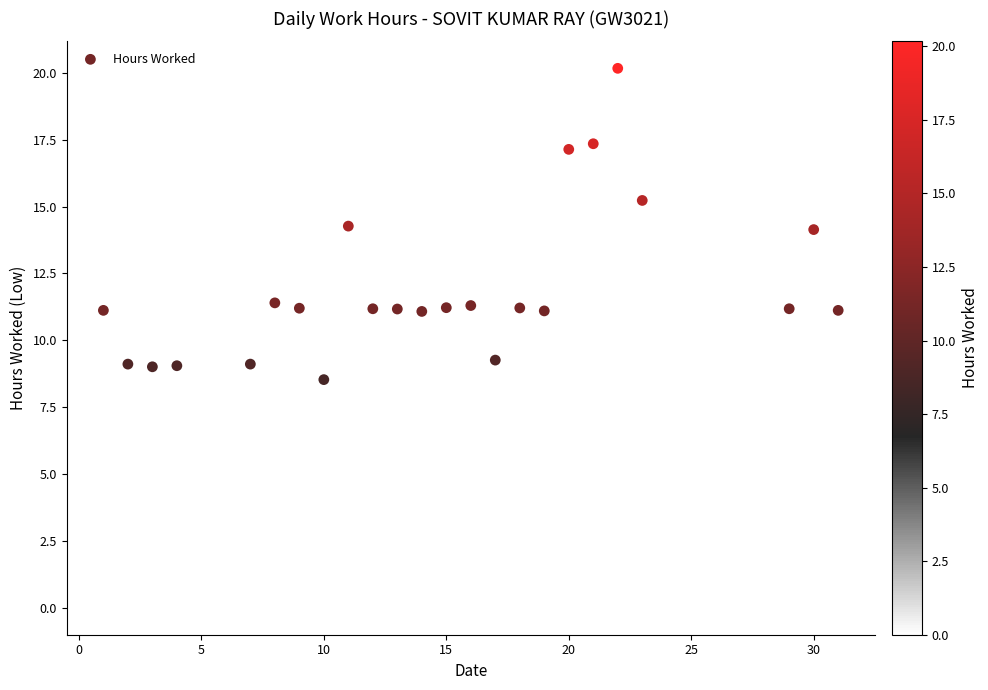

What is the range of Y values (max minus min)?

20.2